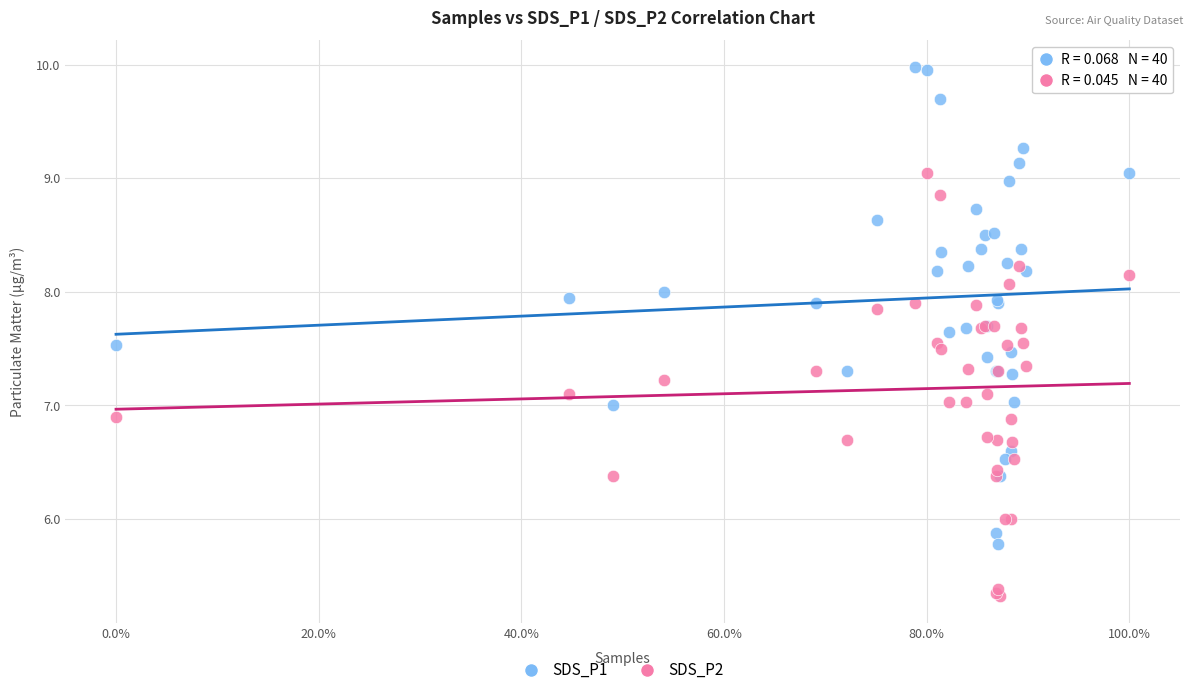

What are all the series names shown in the legend?

SDS_P1, SDS_P2